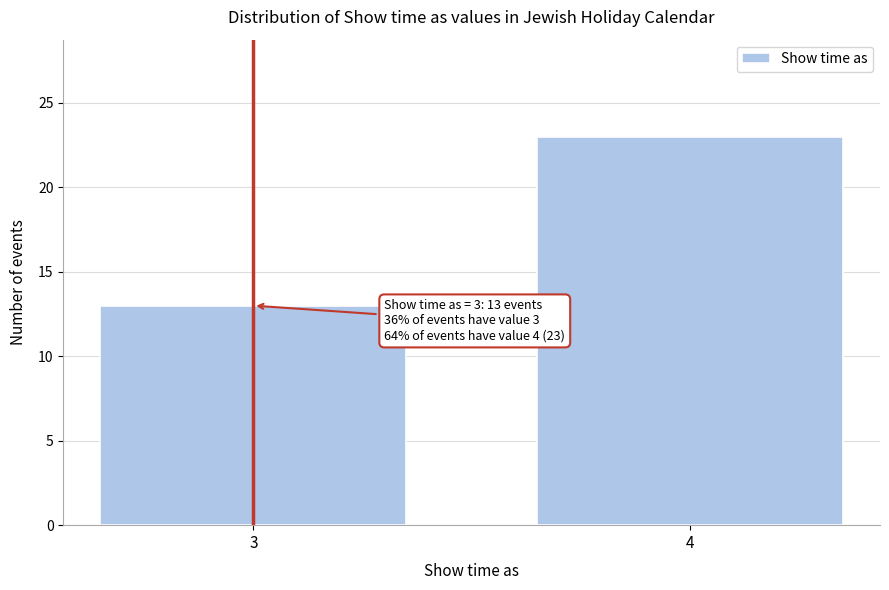

Reading right to left, extract all data points from this chart.

4=23	3=13